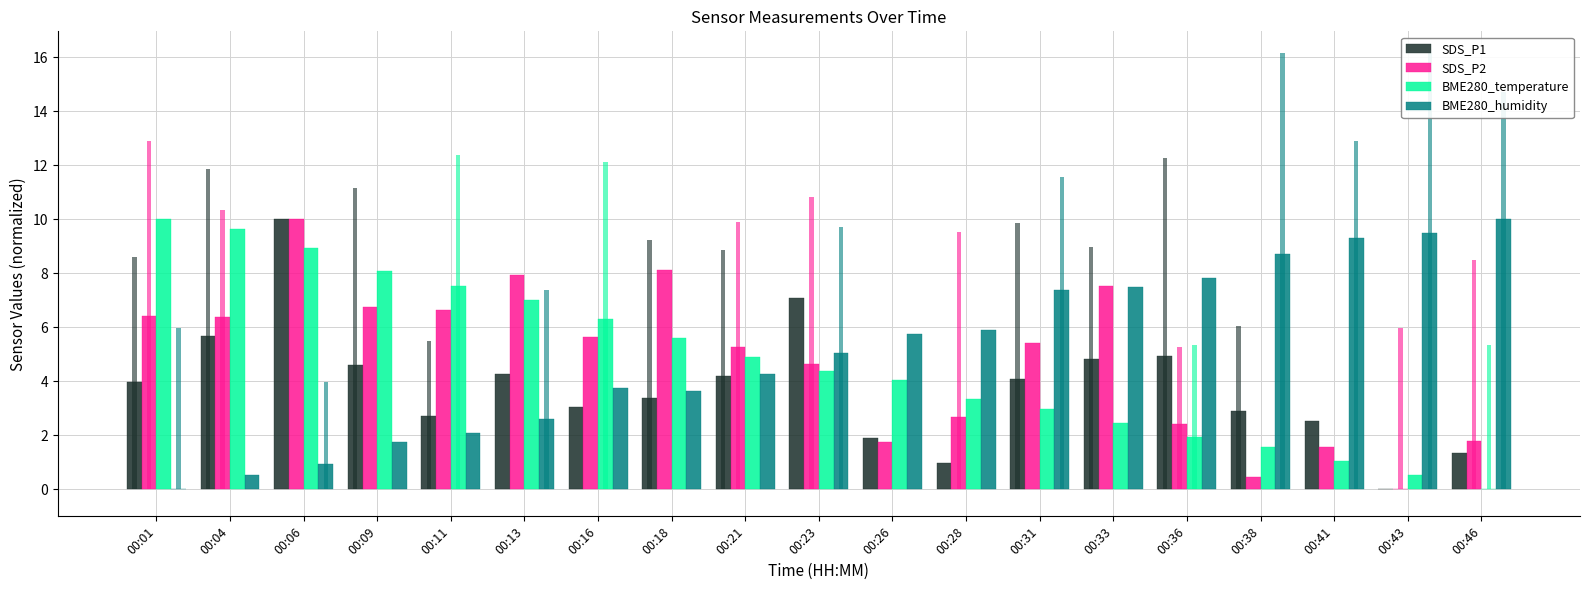

What is the value of the SDS_P2 bar at the 9th from the left?

5.3